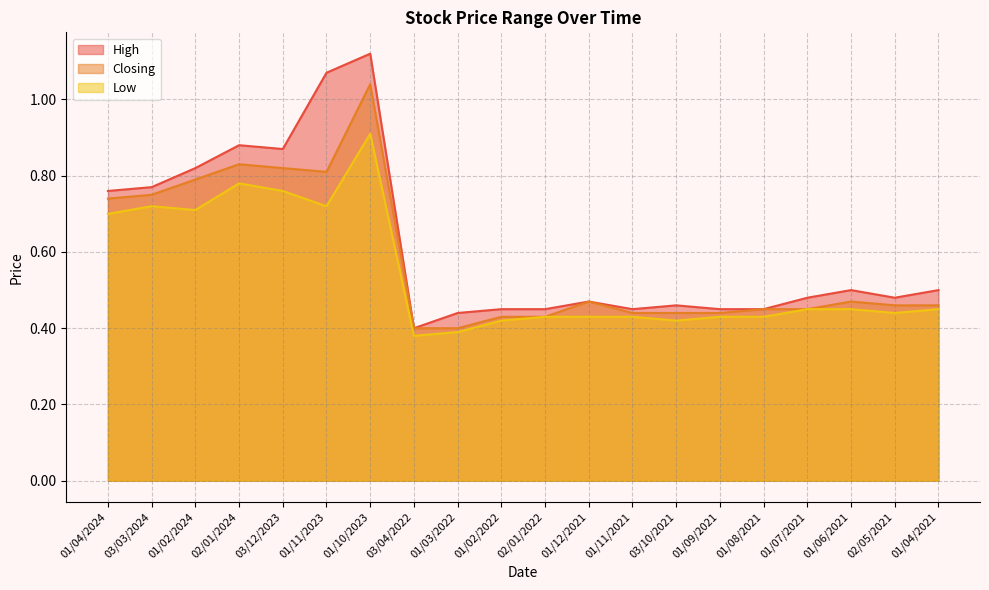

Which series has the widest spread of values?

High